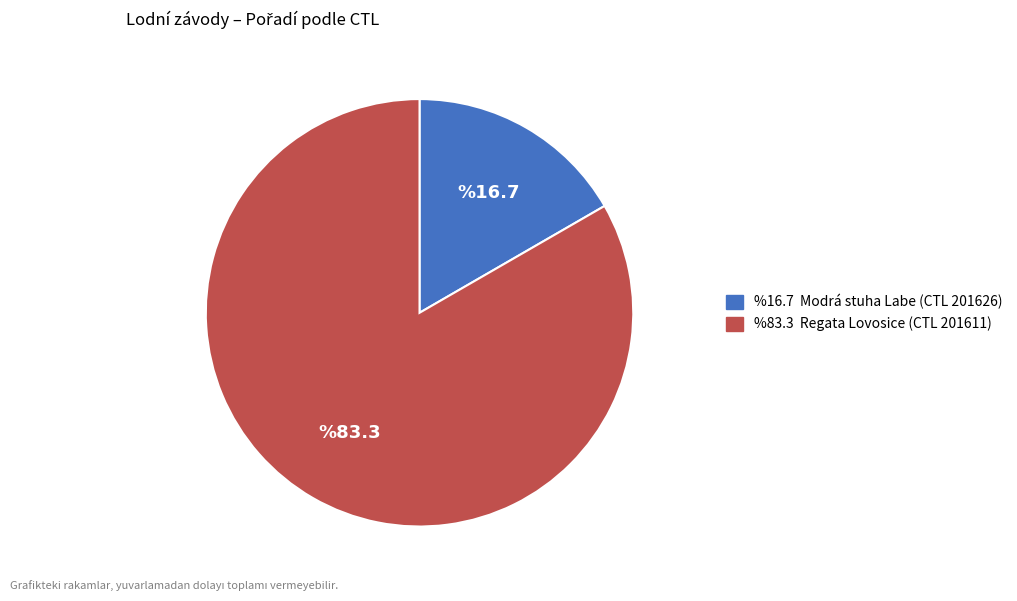

Does any single category account for the majority?

Yes